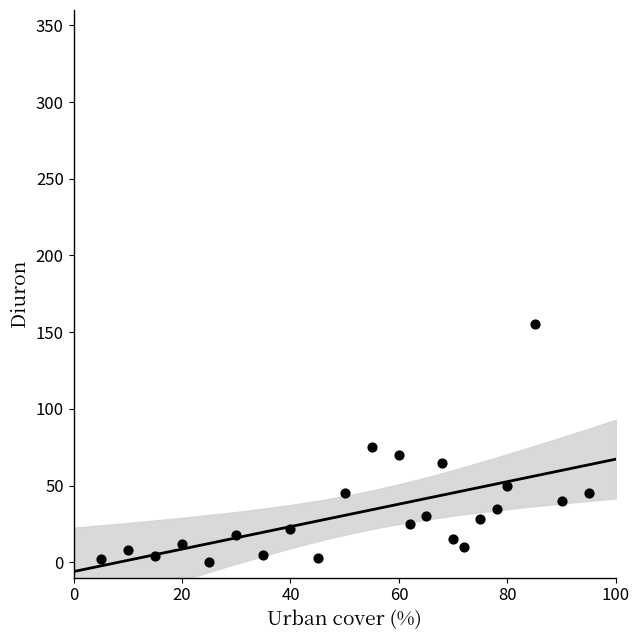

What is the range of Y values (max minus min)?

155